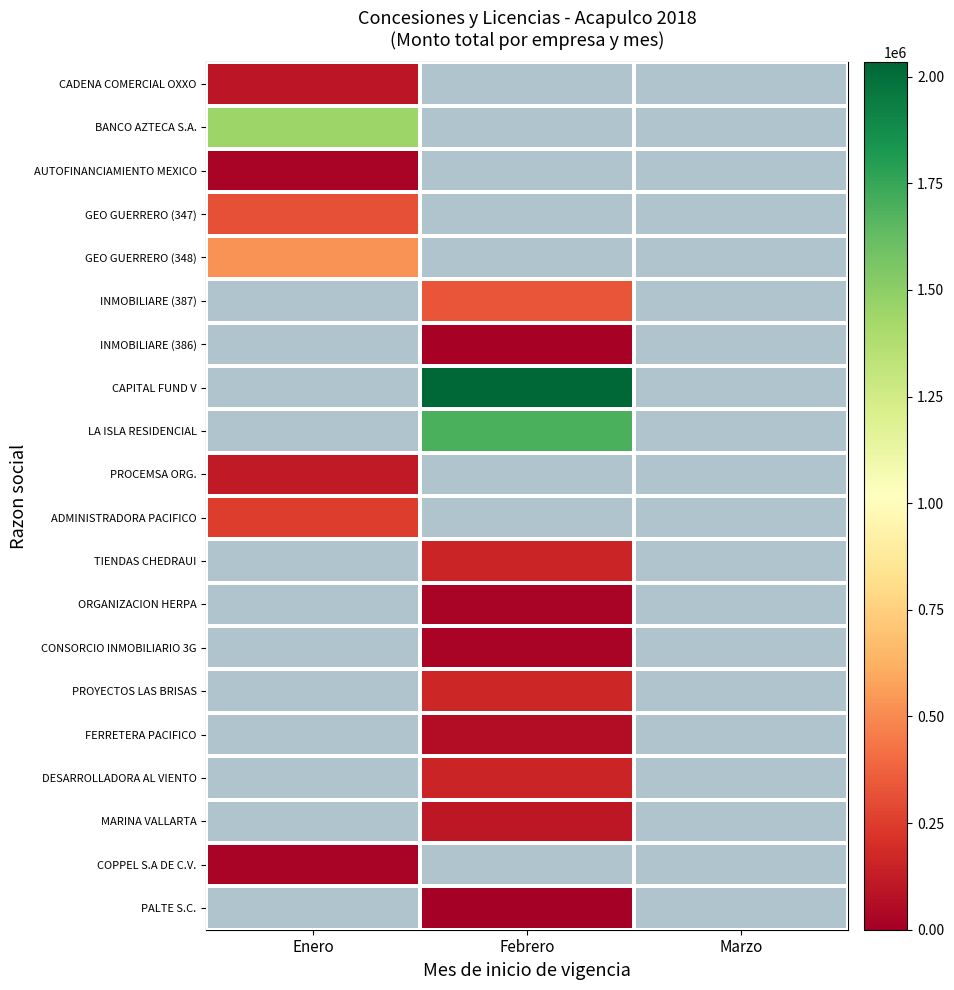

True or false: FERRETERA PACIFICO has a value of 0.0 at Marzo.

True